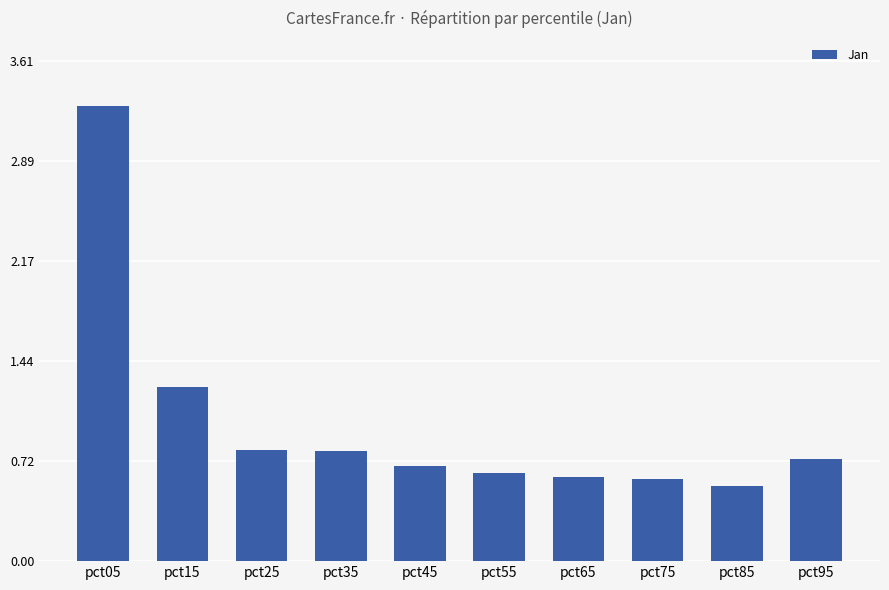

The value at pct25 is 0.8. True or false?

True